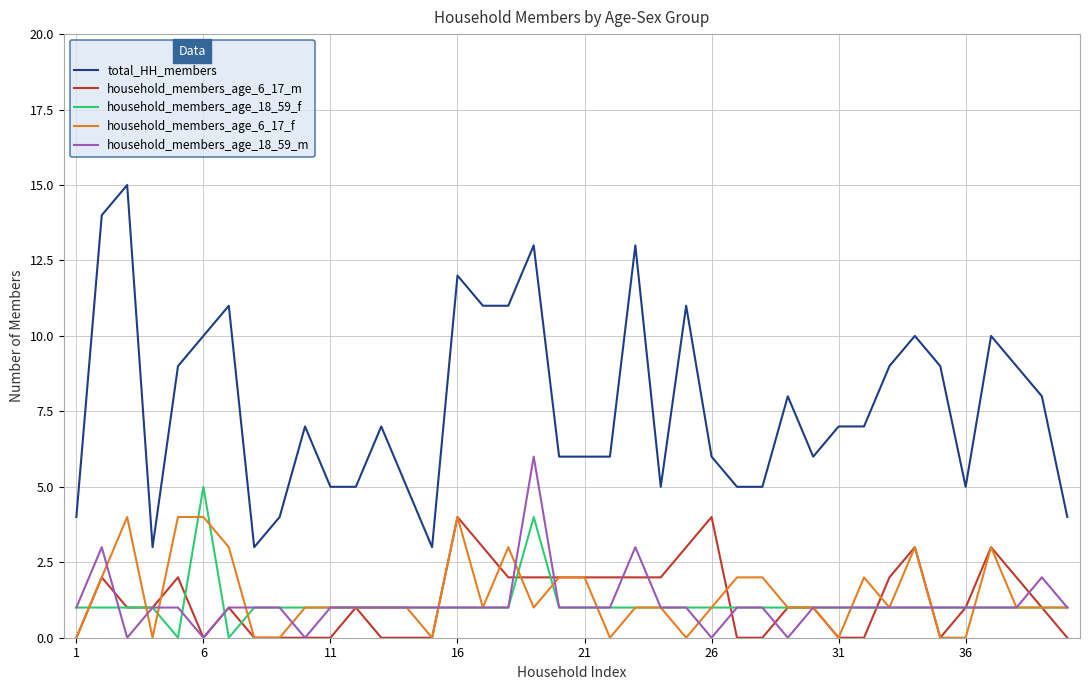

True or false: household_members_age_18_59_m and total_HH_members cross at least once.

False